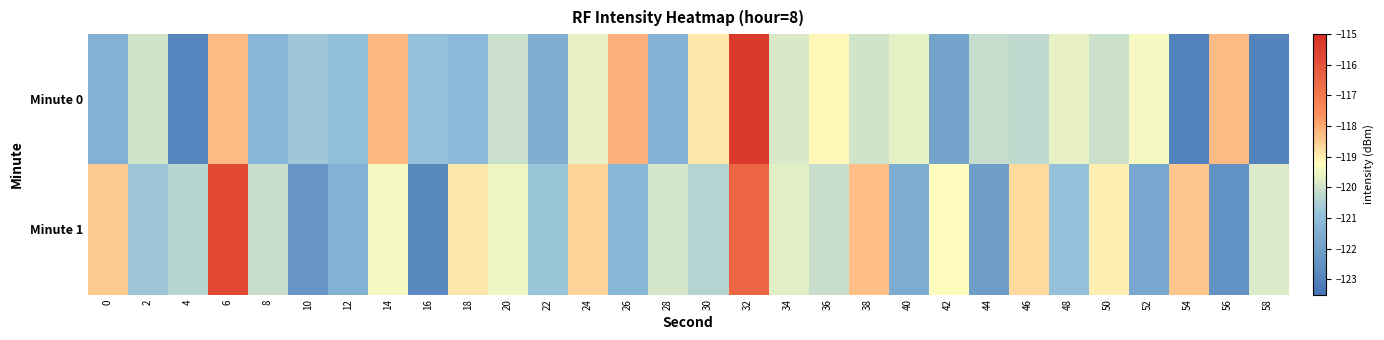

Which series has the largest total across all categories?

Minute 1